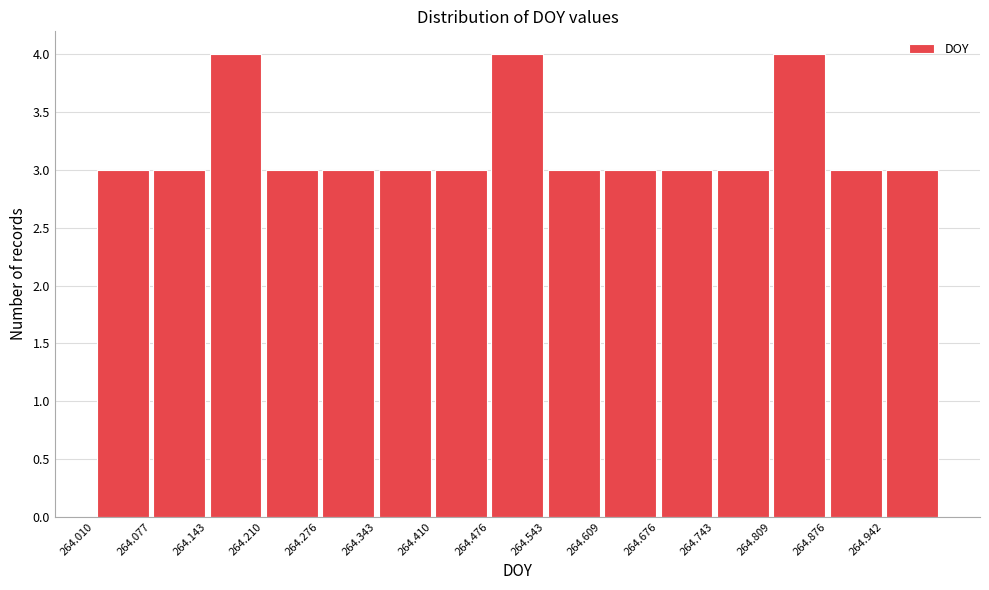

What is the height of the bar covering 264.68 to 264.74 on the x-axis? Neither the bar edges nor the heights are printed on the chart, so give them approximately, as read against the axes.

3